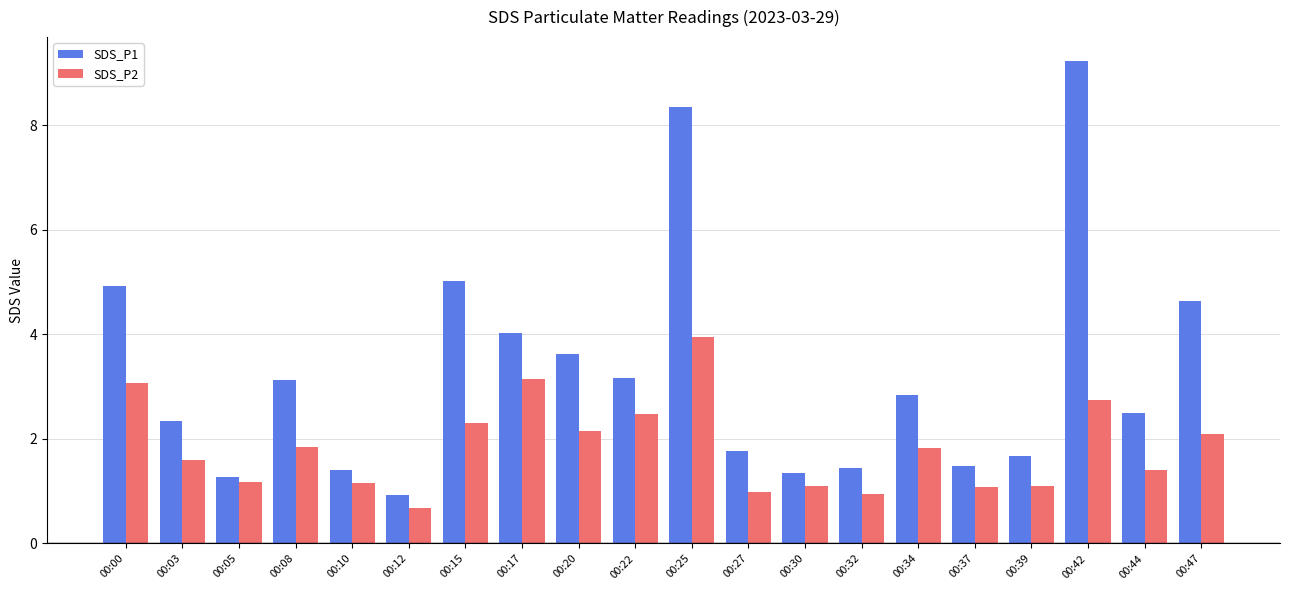

List the series in order of their overall mean, highest first.

SDS_P1, SDS_P2